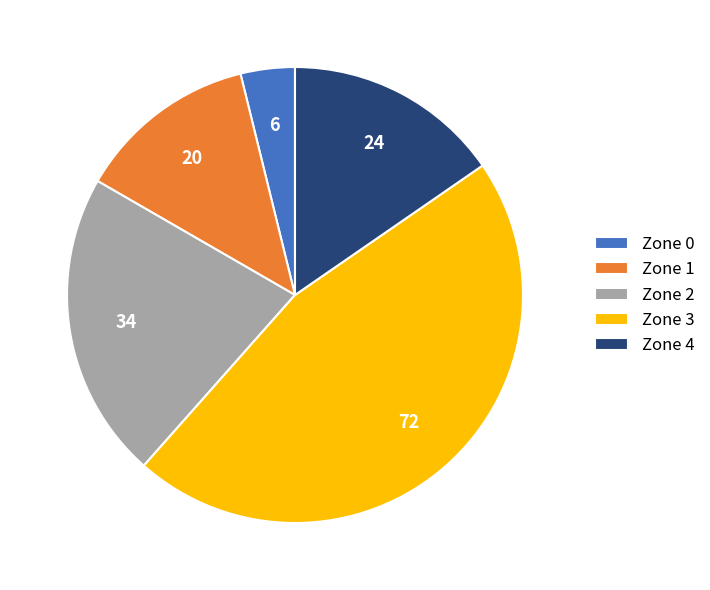

Rank the categories by value from highest to lowest.

Zone 3, Zone 2, Zone 4, Zone 1, Zone 0